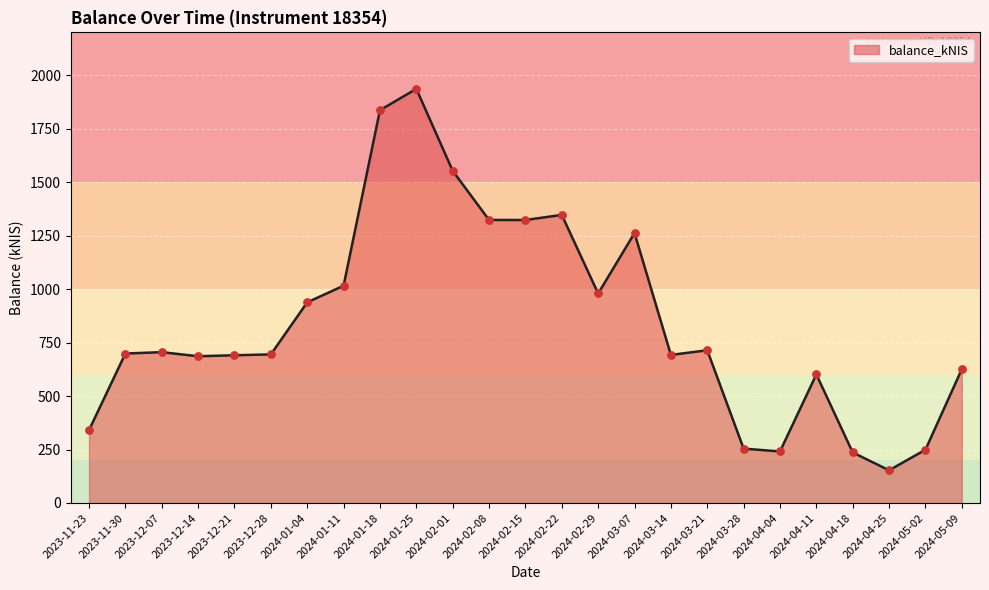

Between 2024-05-02 and 2024-02-15, which is larger?

2024-02-15